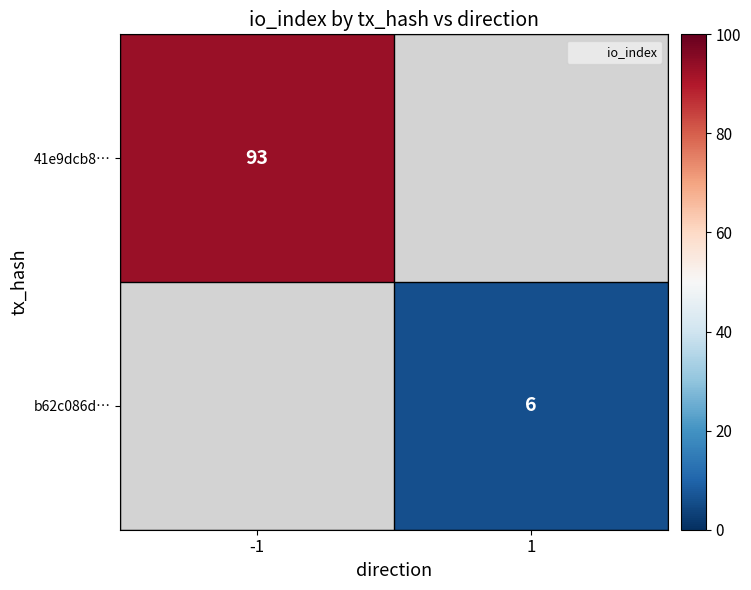

Count the number of data series in this chart.

2